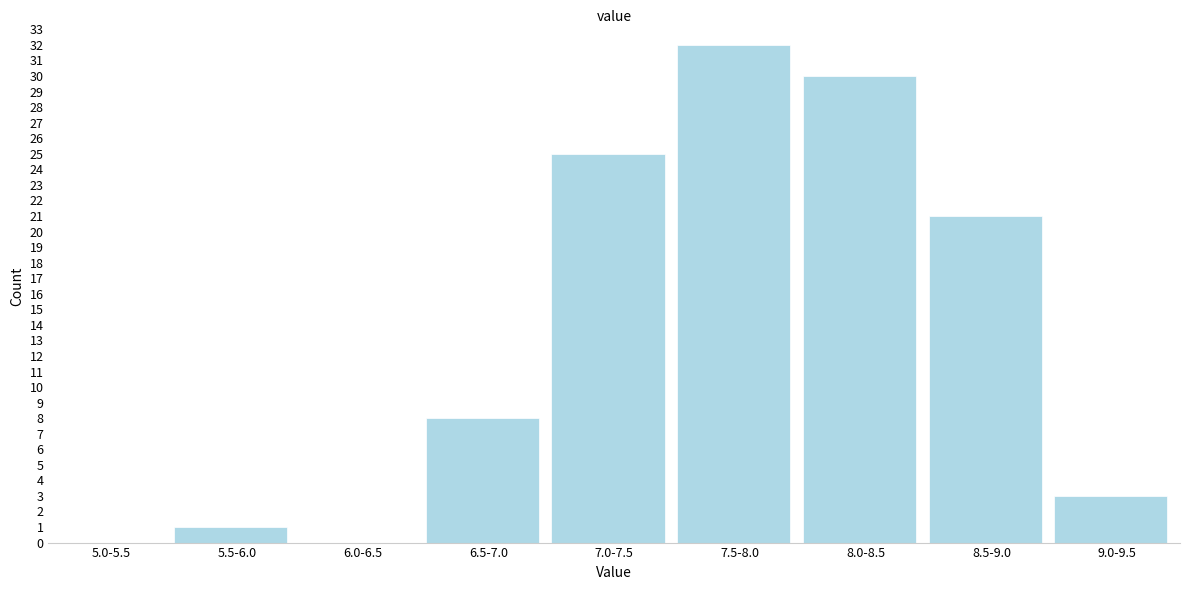

Reading right to left, what are all the values shown in this chart?

9.0-9.5=3	8.5-9.0=21	8.0-8.5=30	7.5-8.0=32	7.0-7.5=25	6.5-7.0=8	6.0-6.5=0	5.5-6.0=1	5.0-5.5=0